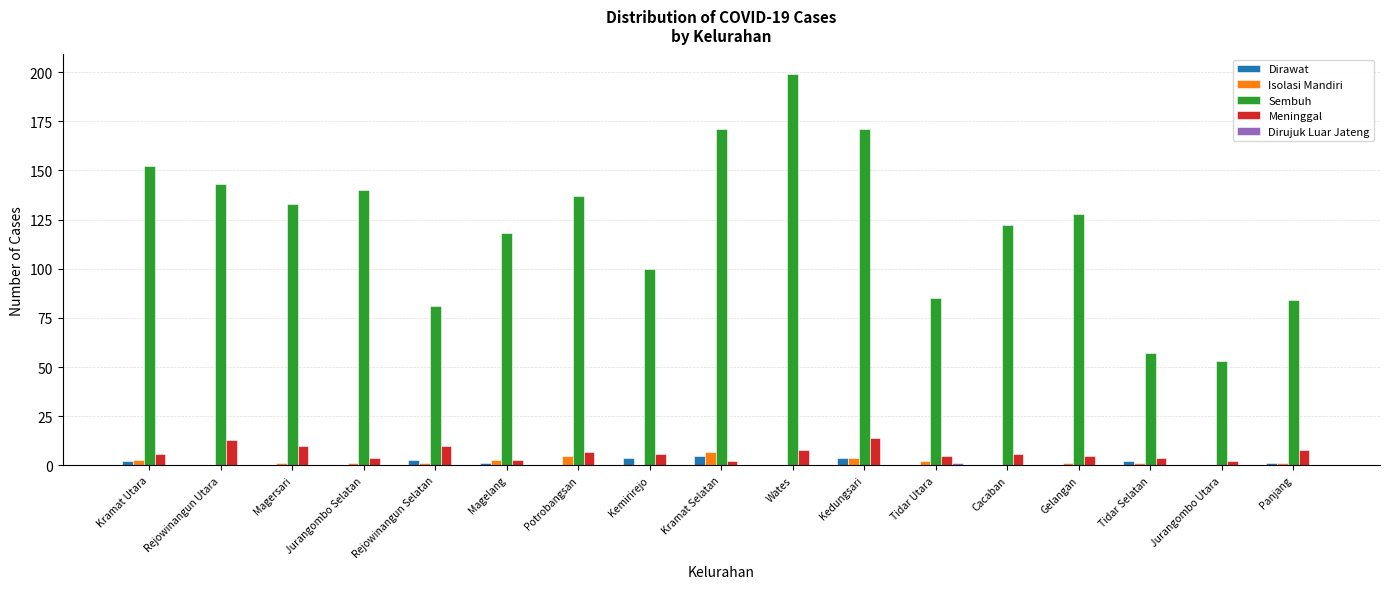

Which series has the widest spread of values?

Sembuh